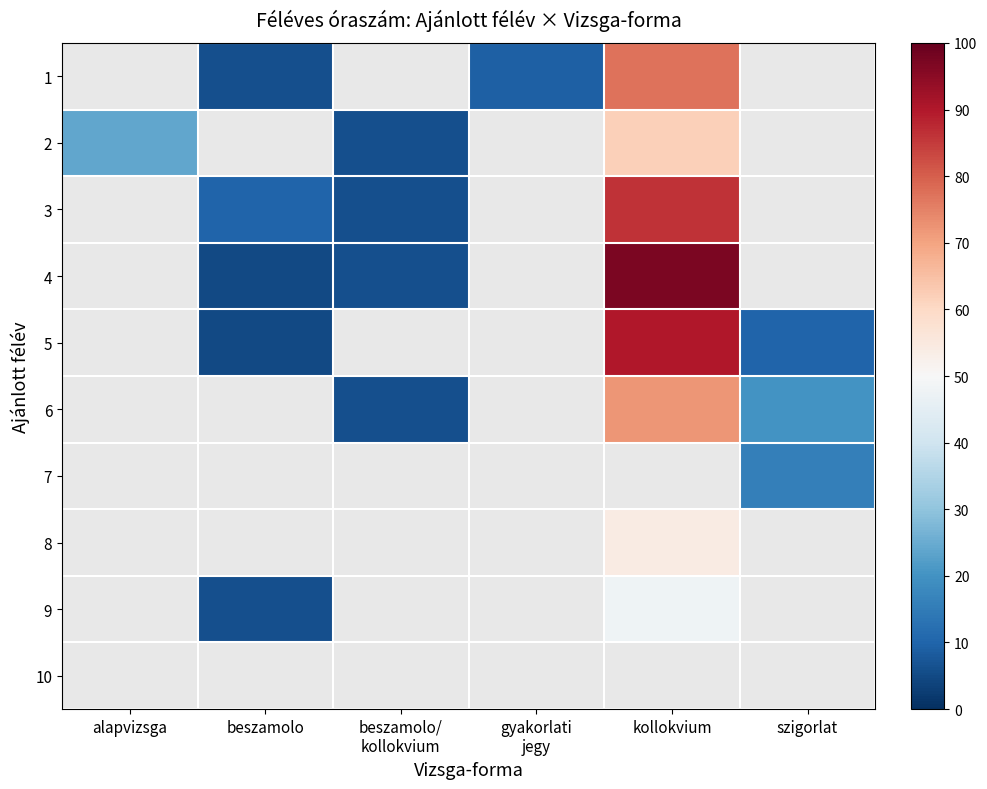

Which category has the highest value across all series?

kollokvium